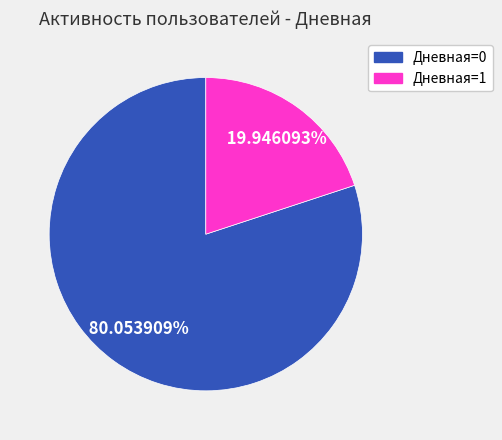

Do Дневная=1 and Дневная=0 together represent more than half of the pie?

Yes